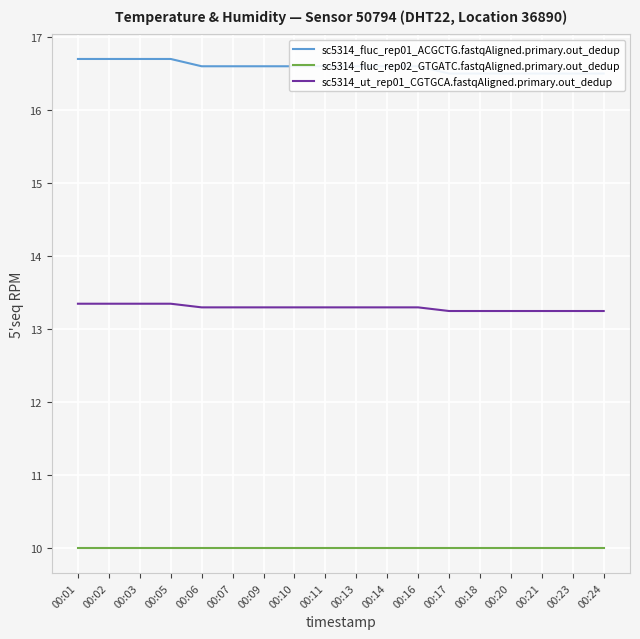

Between 00:06 and 00:23, which series saw the biggest shift?

sc5314_fluc_rep01_ACGCTG.fastqAligned.primary.out_dedup